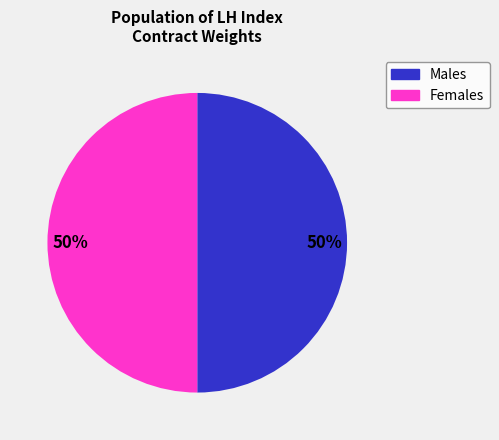

To the nearest percent, what is the average slice percentage?

50%